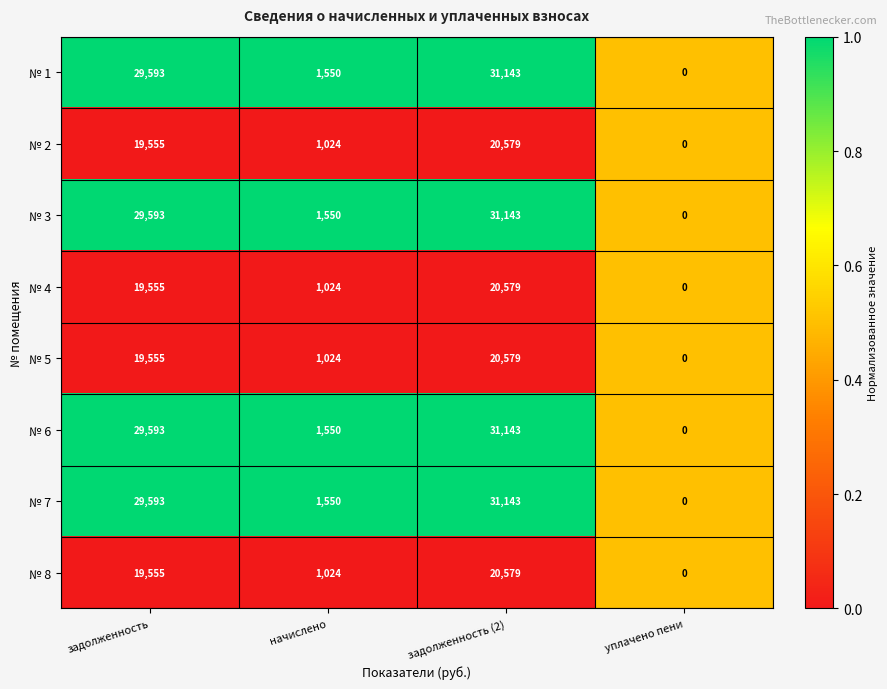

Where is № 3 nearest to the value 15571?

начислено